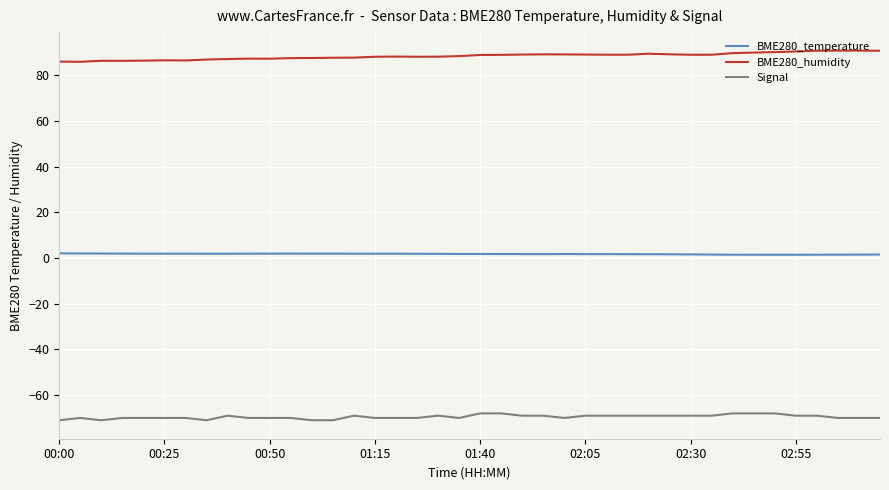

What are all the series names shown in the legend?

BME280_temperature, BME280_humidity, Signal